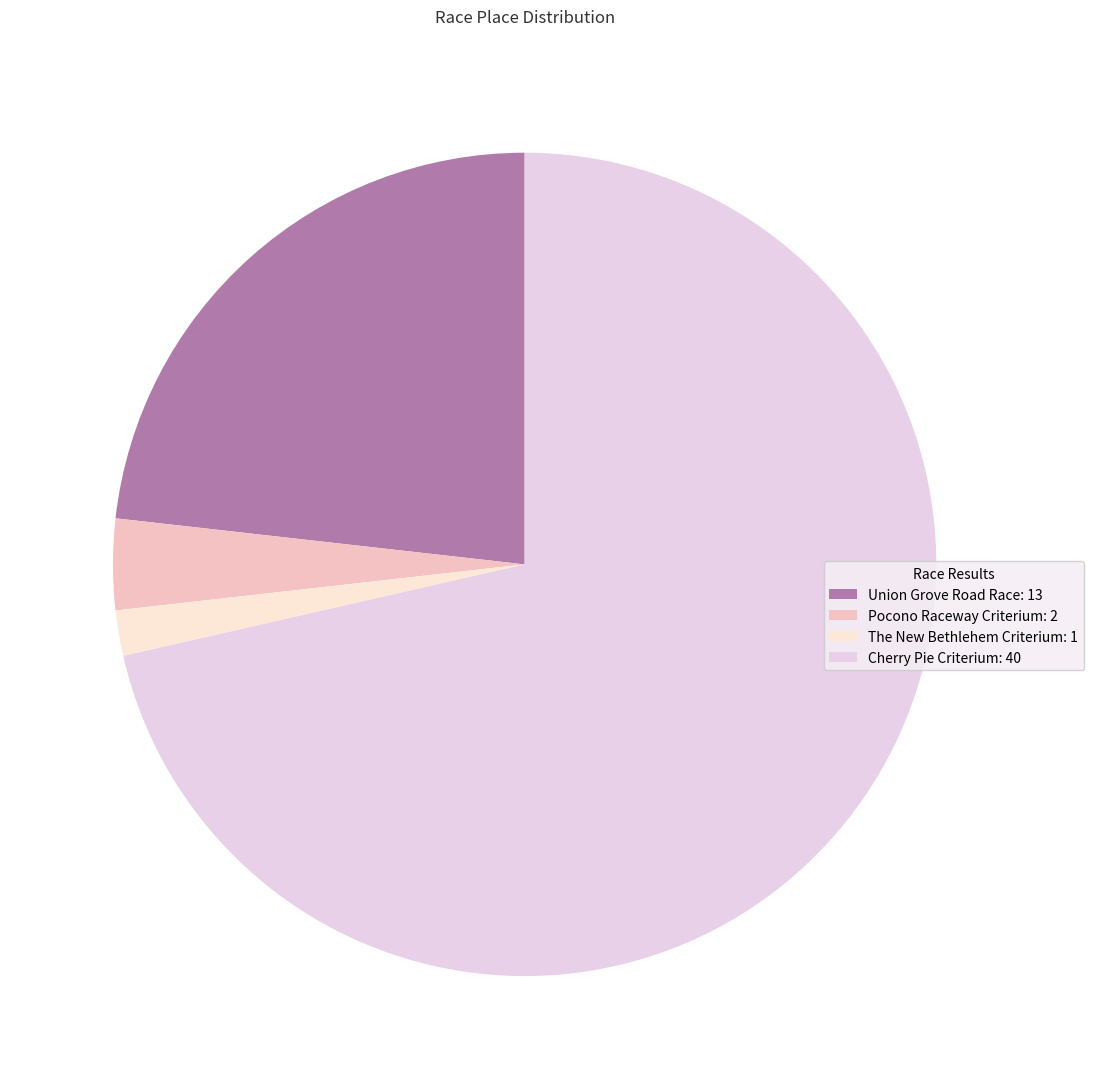

Between Union Grove Road Race and Pocono Raceway Criterium, which is larger?

Union Grove Road Race